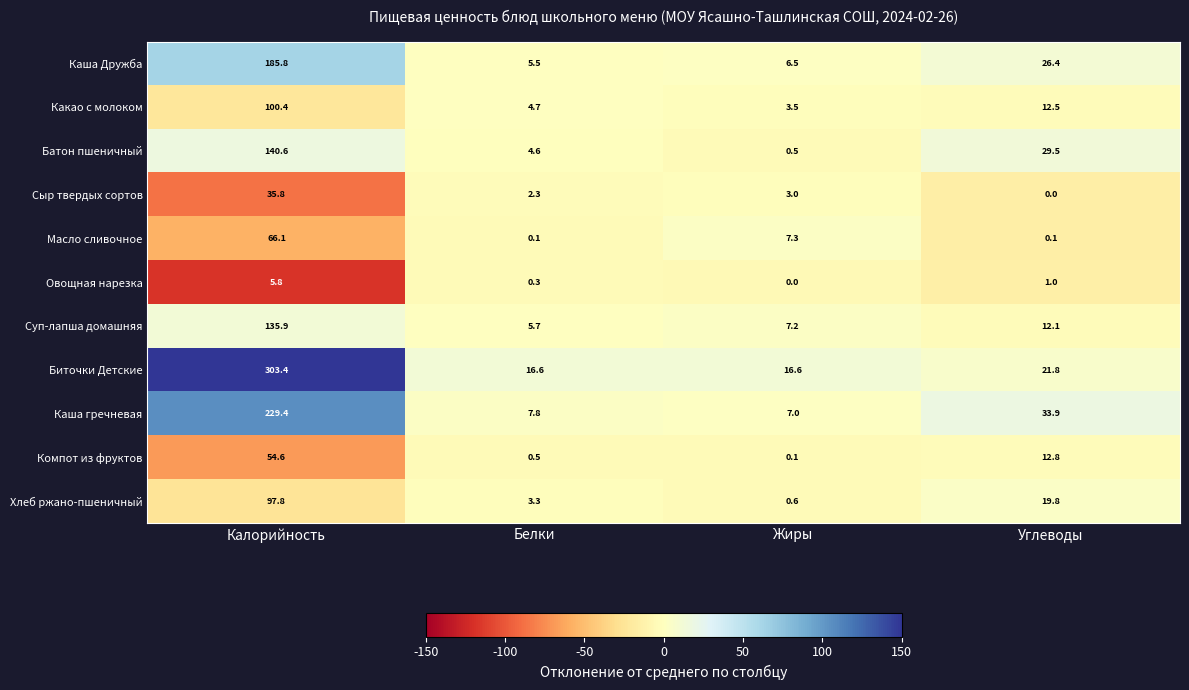

Rank the series by their maximum value, from highest to lowest.

Биточки Детские, Каша гречневая, Каша Дружба, Батон пшеничный, Суп-лапша домашняя, Какао с молоком, Хлеб ржано-пшеничный, Масло сливочное, Компот из фруктов, Сыр твердых сортов, Овощная нарезка